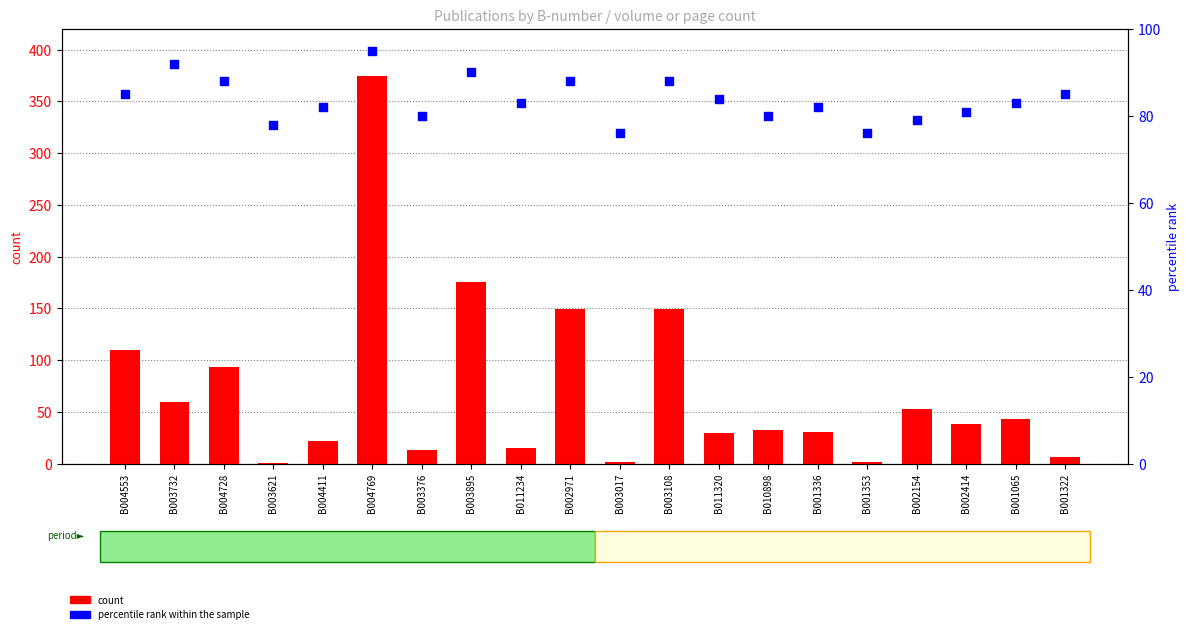

Is the value of count at B004411 greater than the value of percentile rank within the sample at B003376?

No